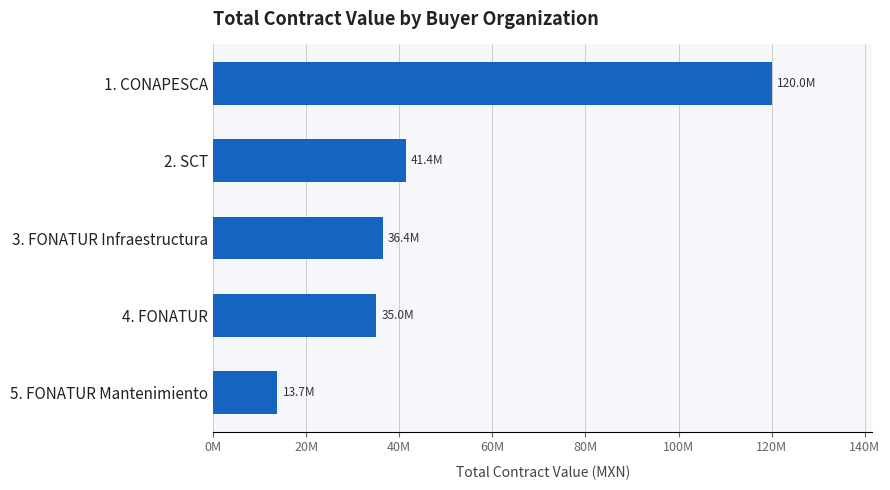

Are the bars grouped side by side (vs. stacked)?

No